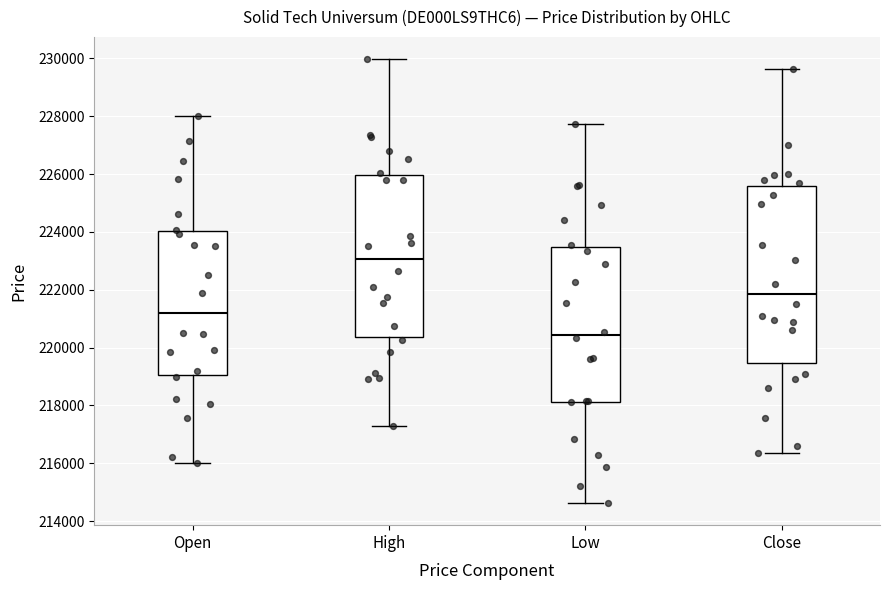

Where is the lower edge of the box for High on the y-axis? The values are not printed on the chart, so give them approximately, as read against the axis.

220400